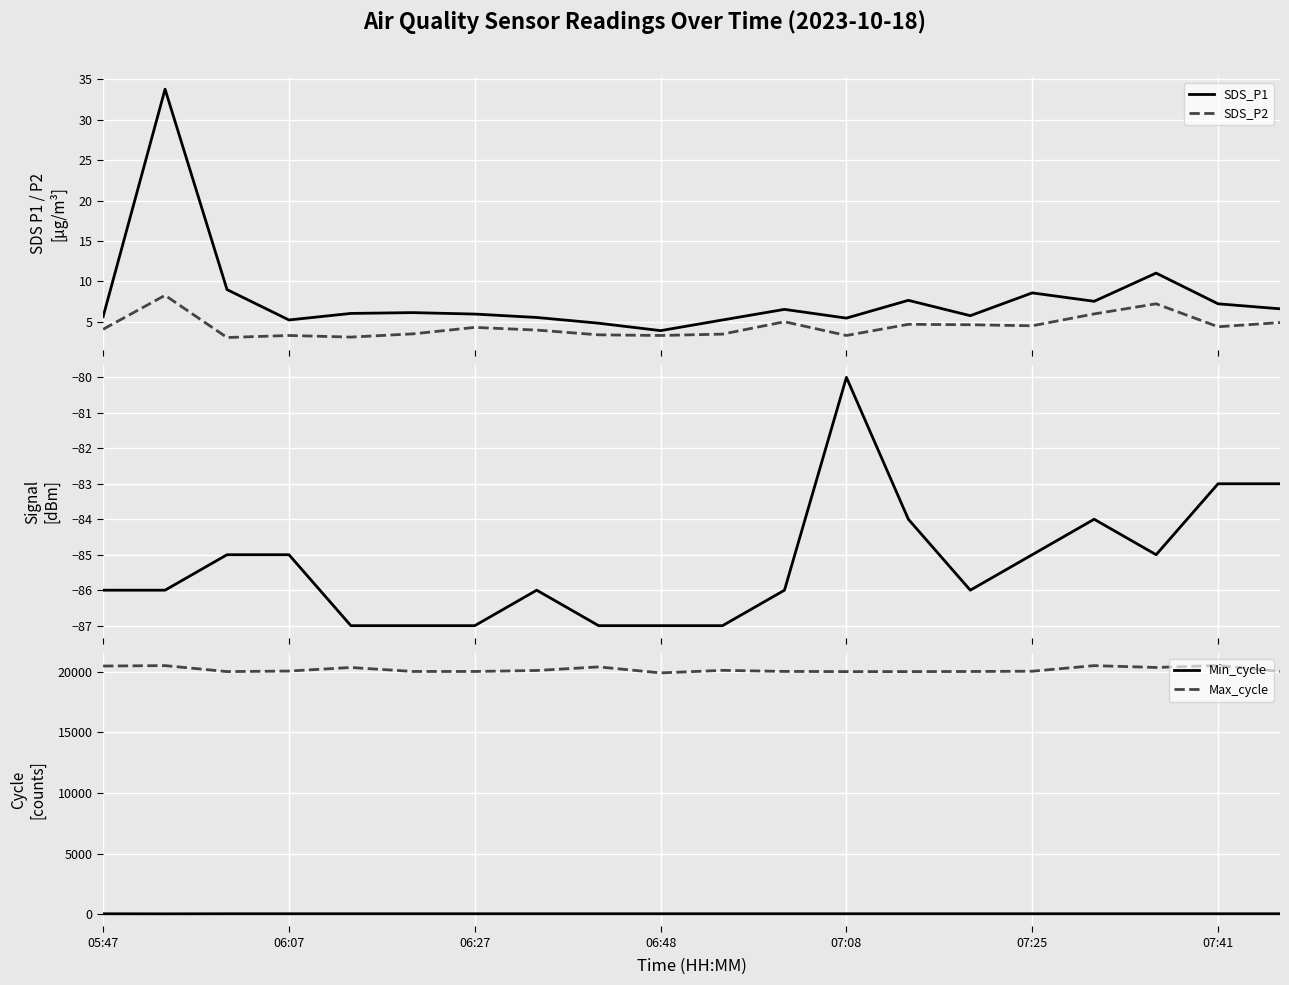

Reading left to right, list all the values displayed in this chart.

SDS_P1: 5.6	33.8	9.0	5.2	6.0	6.1	6.0	5.5	4.8	3.9	5.2	6.5	5.5	7.7	5.8	8.6	7.5	11.0	7.2	6.6
SDS_P2: 4.1	8.3	3.0	3.3	3.1	3.5	4.3	4.0	3.4	3.3	3.5	5.0	3.3	4.7	4.6	4.5	6.0	7.2	4.4	4.9
Signal: -86.0	-86.0	-85.0	-85.0	-87.0	-87.0	-87.0	-86.0	-87.0	-87.0	-87.0	-86.0	-80.0	-84.0	-86.0	-85.0	-84.0	-85.0	-83.0	-83.0
Min_cycle: 27.0	22.0	28.0	28.0	28.0	28.0	28.0	28.0	28.0	28.0	28.0	28.0	28.0	28.0	28.0	28.0	28.0	28.0	28.0	28.0
Max_cycle: 20483.0	20518.0	20025.0	20069.0	20363.0	20036.0	20035.0	20115.0	20412.0	19917.0	20126.0	20040.0	20023.0	20024.0	20032.0	20055.0	20516.0	20365.0	20527.0	20040.0